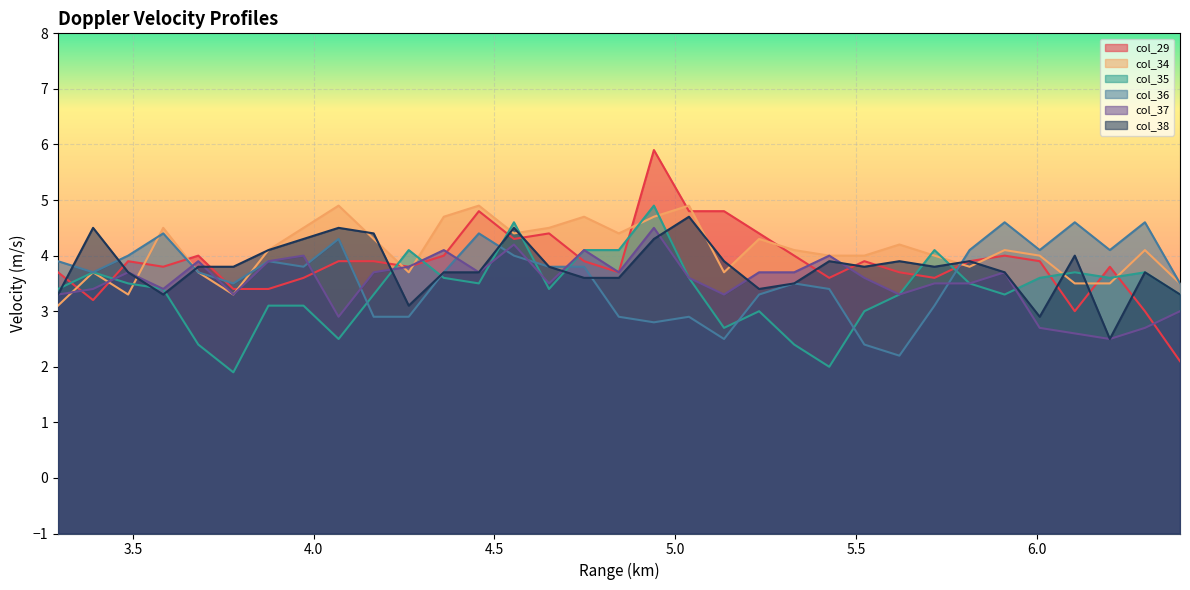

What is the difference between the highest and lowest values at 5.717?

1.0